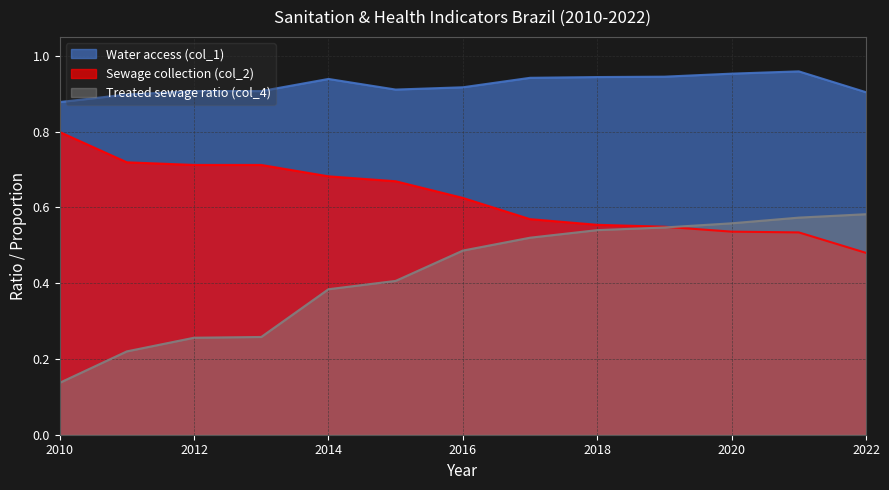

Is the value of Sewage collection (col_2) at 2011 greater than the value of Water access (col_1) at 2010?

No